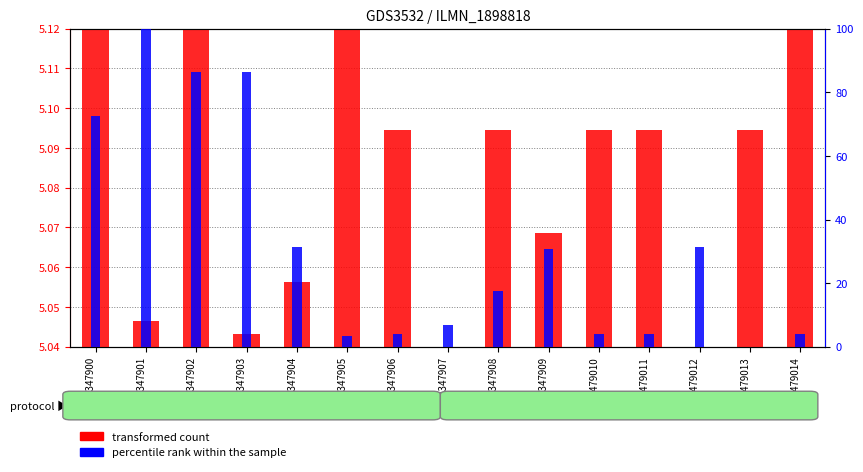

The value of percentile rank within the sample at GSM347909 is 30.9. True or false?

True